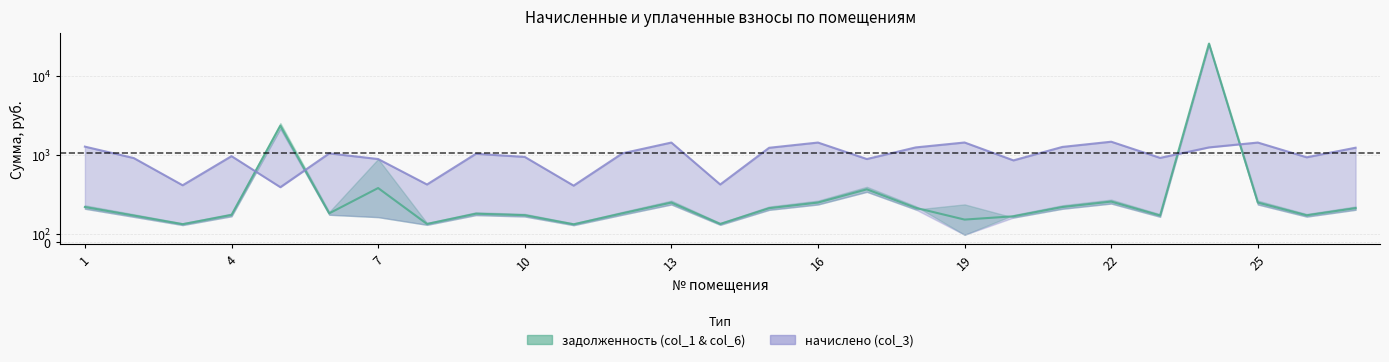

Between 22 and 16, which is larger?

22